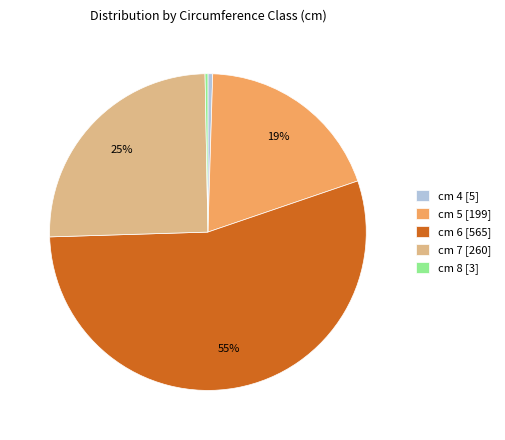

To the nearest percent, what portion does cm 5 represent?

19%